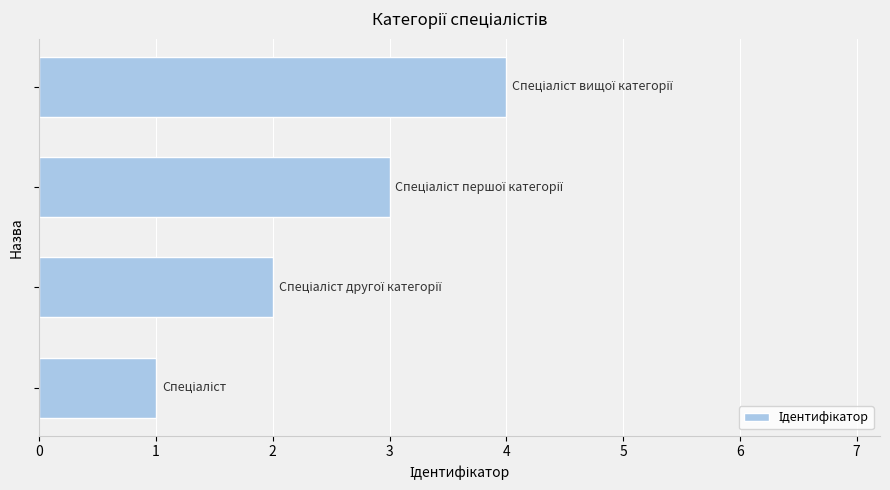

What is the maximum value shown in the chart?

4